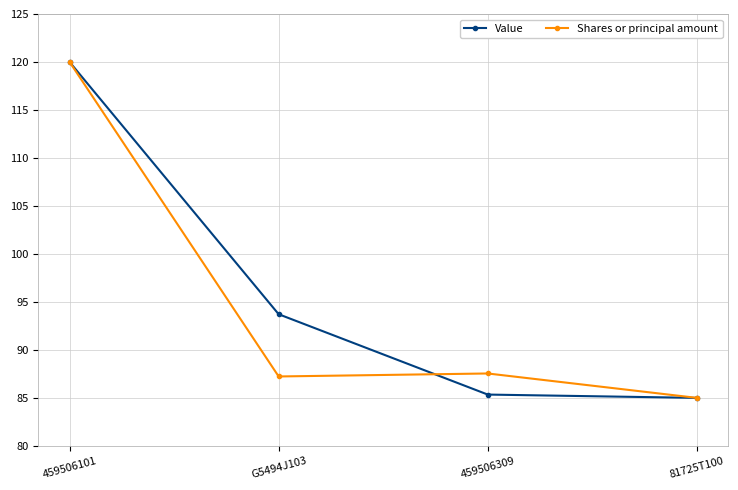

What is the label of the 4th point from the right?

459506101